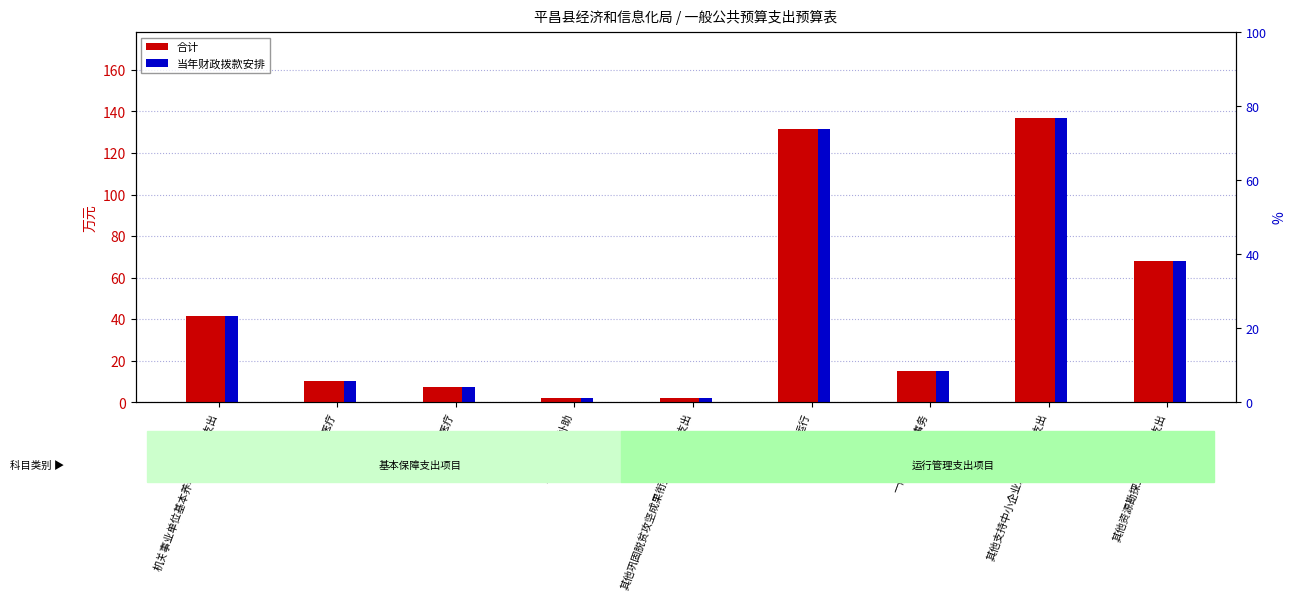

Where does the 当年财政拨款安排 series first go above 15?

机关事业单位基本养老保险缴费支出